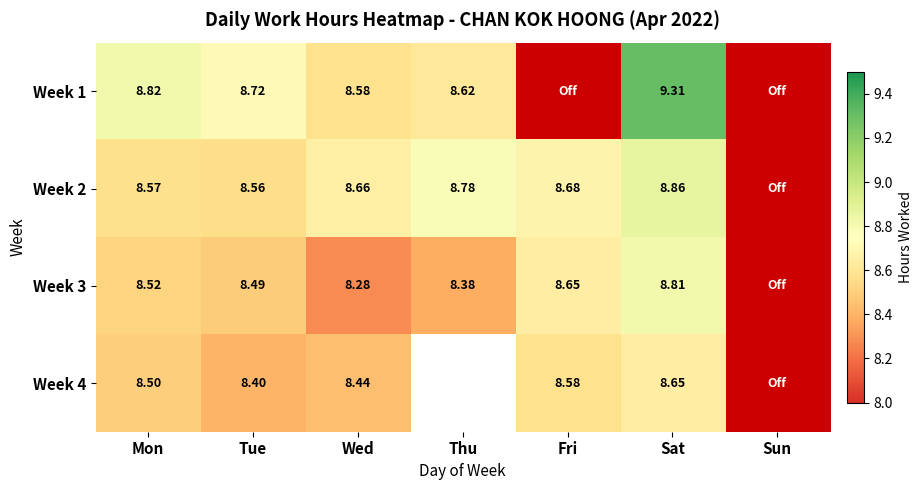

What is the sum of the Week 4 values at Sun and Fri?

8.6